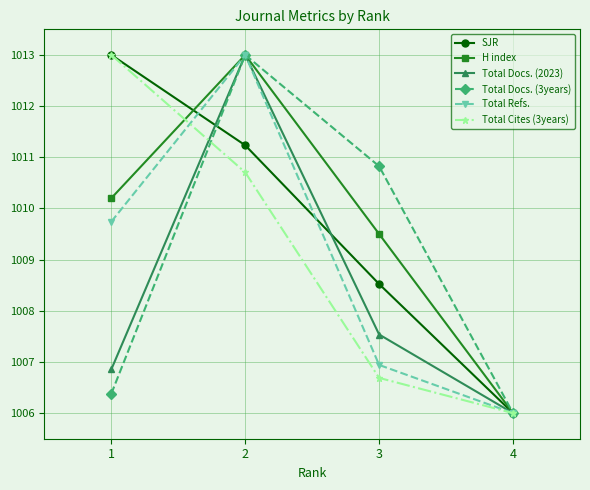

How many data points in SJR are above 1011?

2